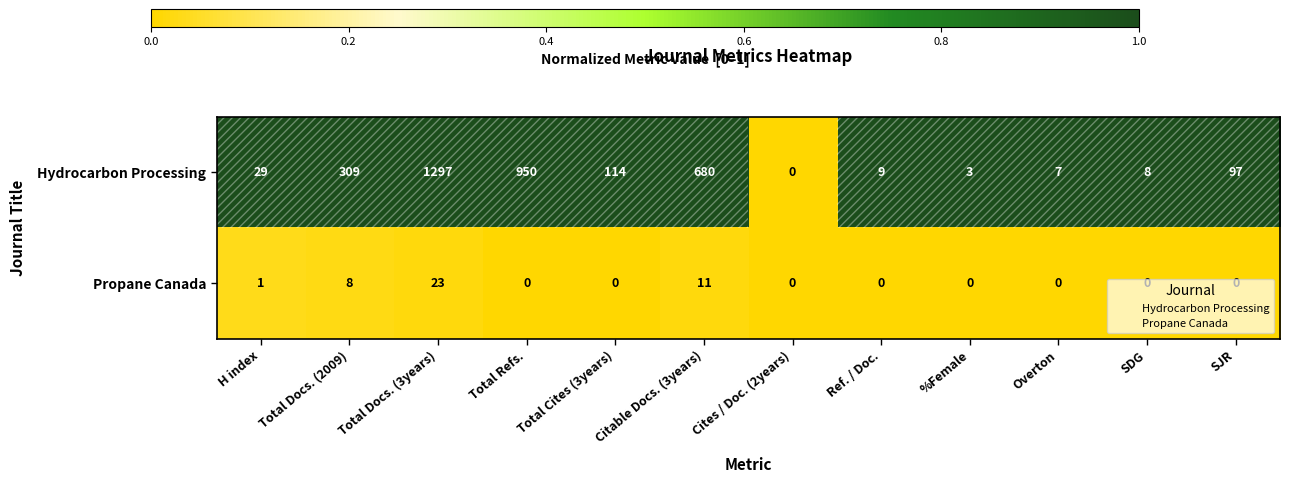

What is the approximate value of Hydrocarbon Processing at Total Docs. (2009), to the nearest 10?

310